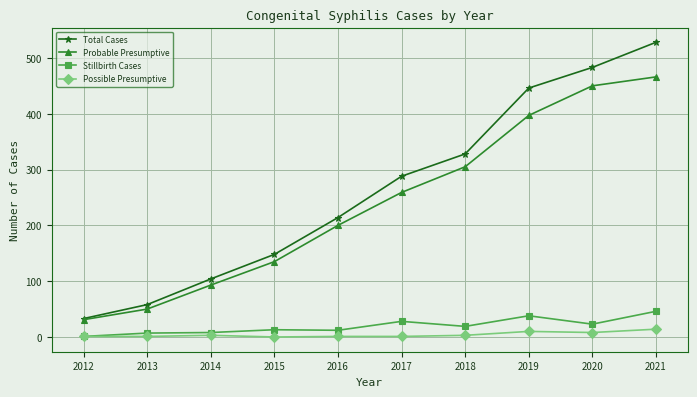

What is the value of the Total Cases point at the 10th from the left?

528